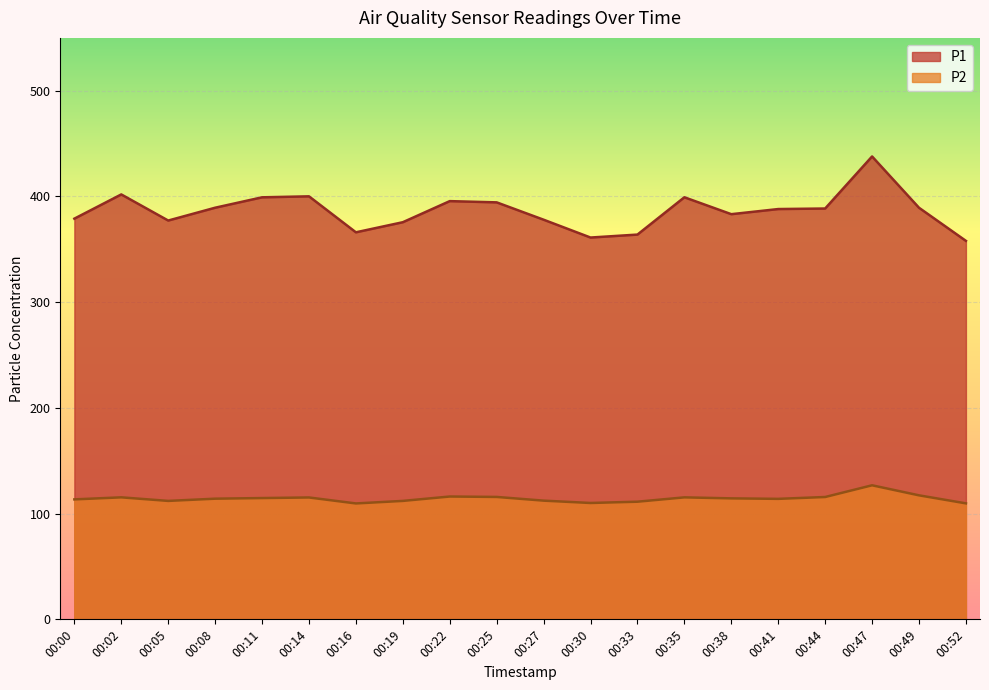

What are all the series names shown in the legend?

P1, P2